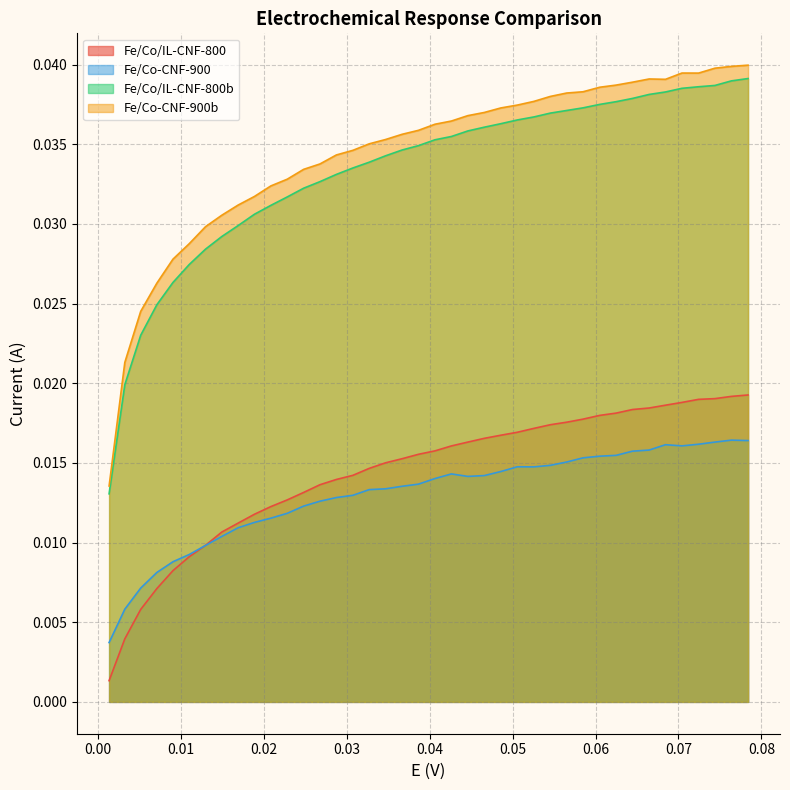

True or false: Fe/Co/IL-CNF-800b has more than 0 points higher than both neighbors.

False